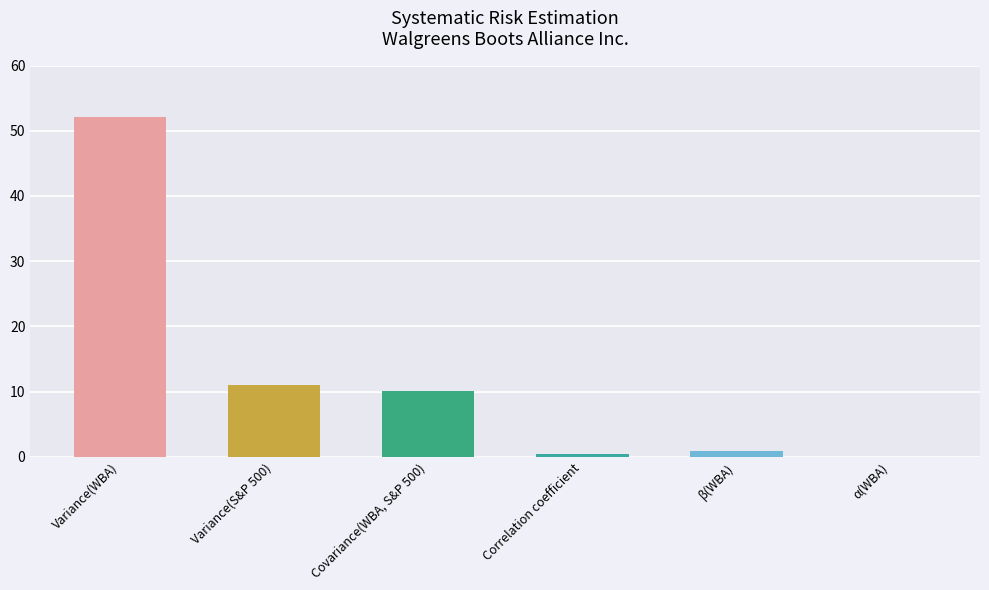

What position from the left is Variance(S&P 500)?

2